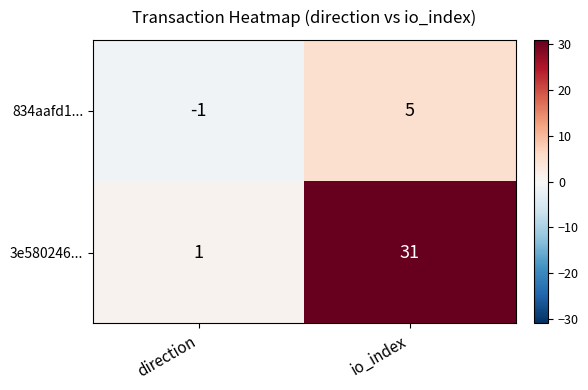

Rank the series by their average value, from highest to lowest.

3e580246..., 834aafd1...